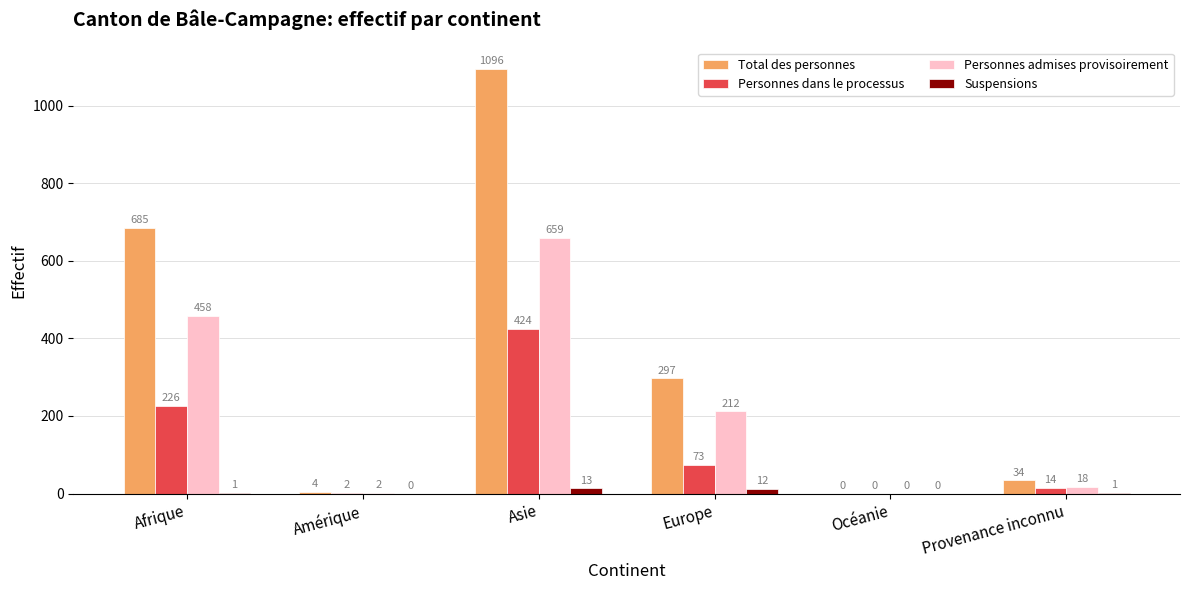

The value of Suspensions at Amérique is 0. True or false?

True